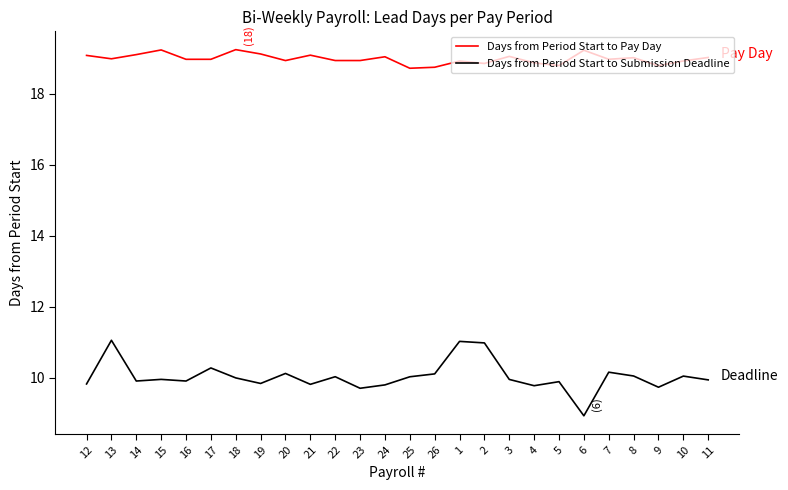

True or false: Days from Period Start to Submission Deadline has more than 2 points higher than both neighbors.

True